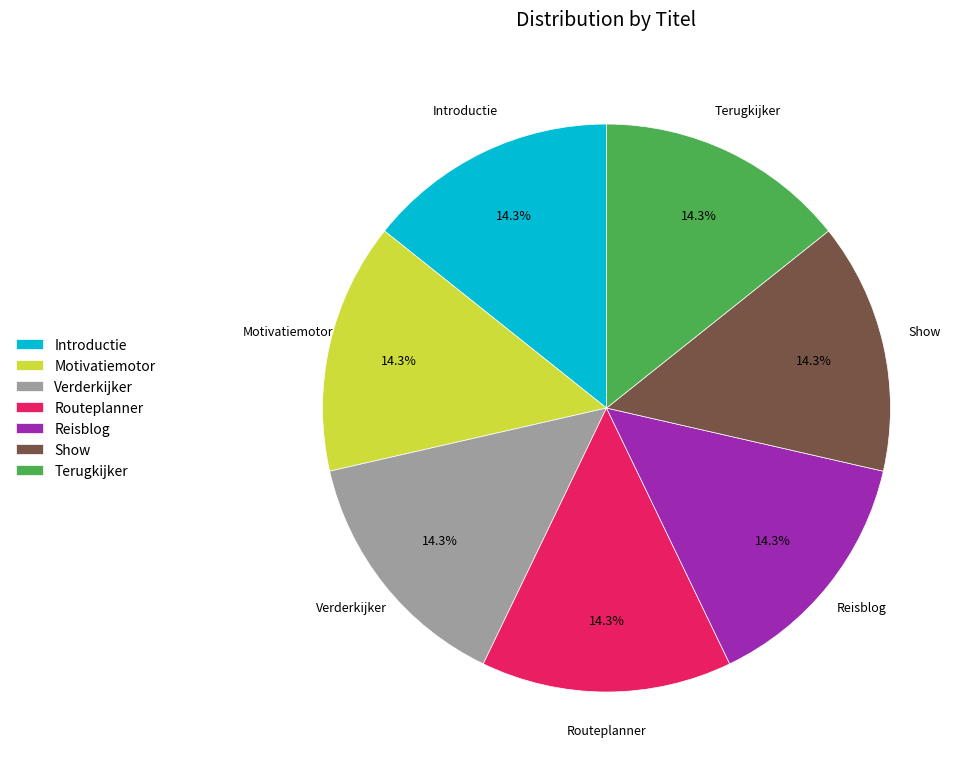

Does Terugkijker represent more than half of the total?

No